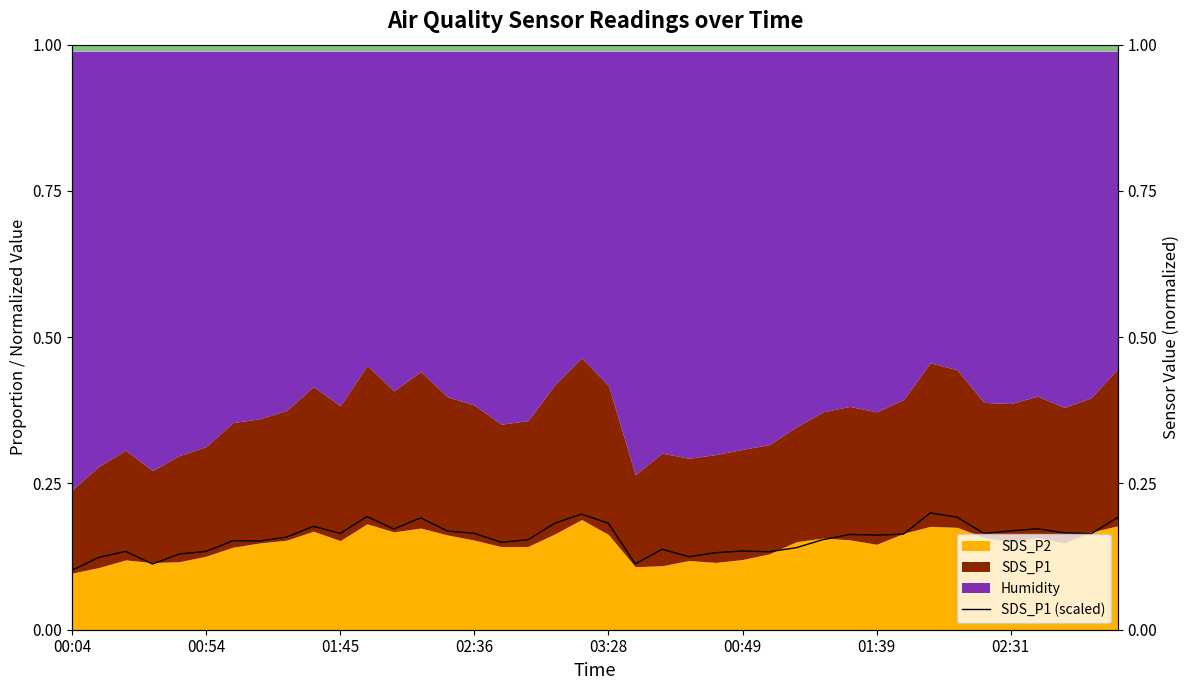

How many categories are shown in the chart?

40